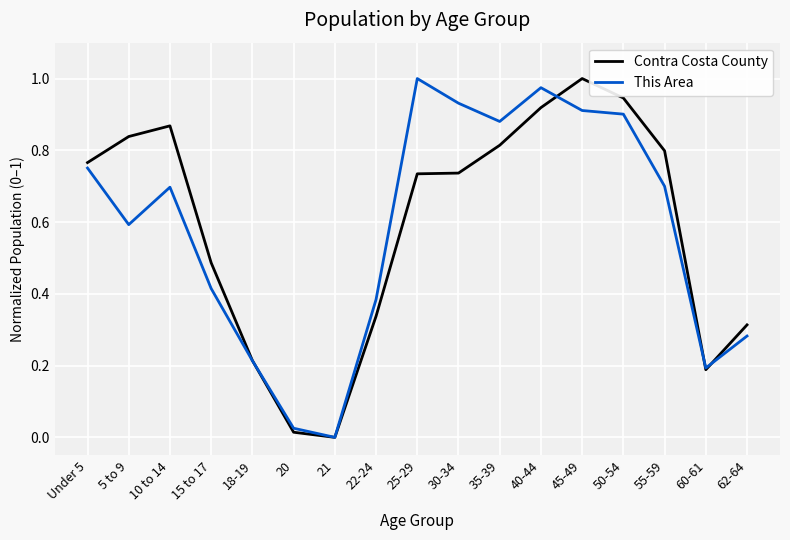

At which category does Contra Costa County reach its first local valley?

21